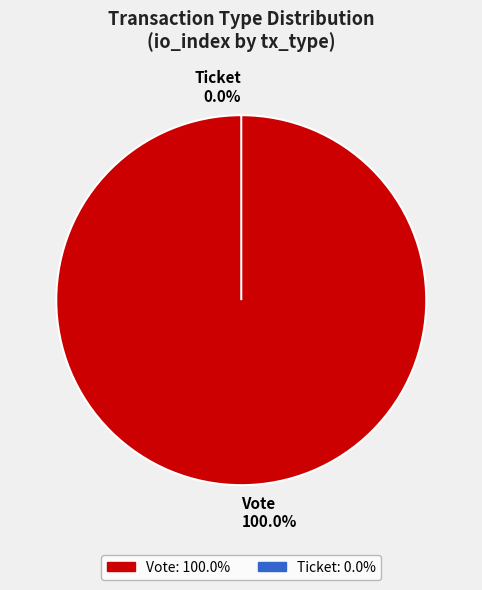

True or false: Vote accounts for 100% of the total.

True